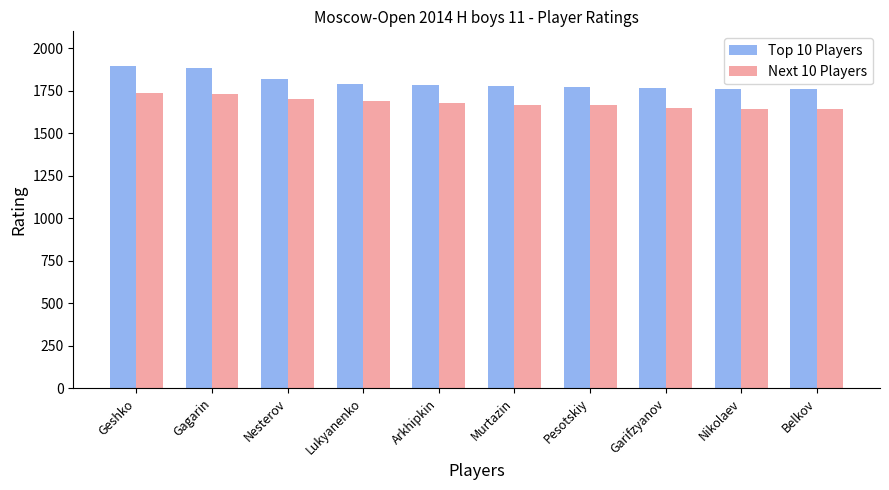

The value of Next 10 Players at Nesterov is 1153. True or false?

False